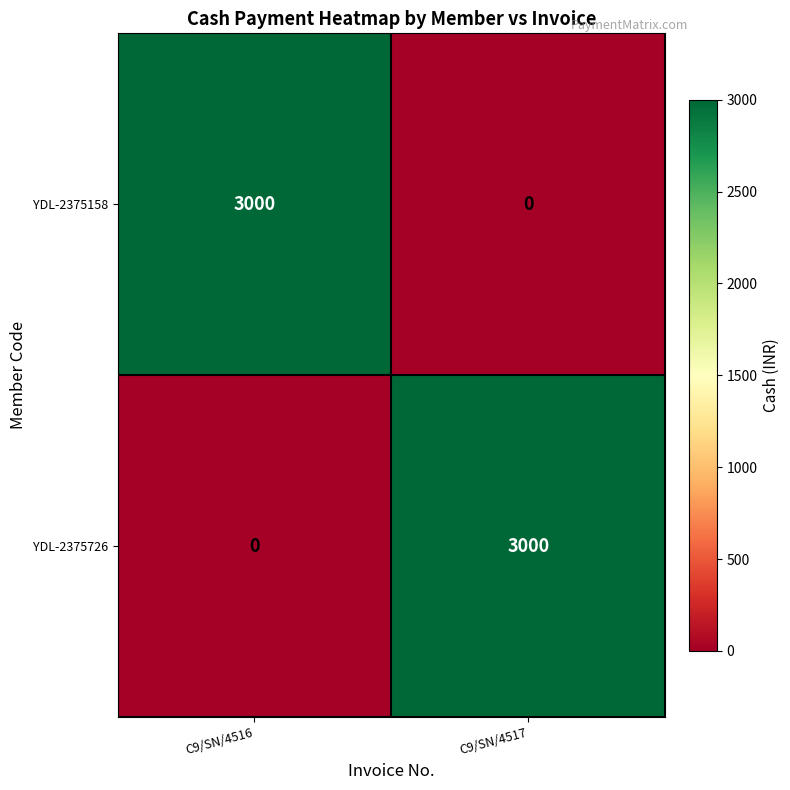

What is the average value of the YDL-2375158 series?

1500